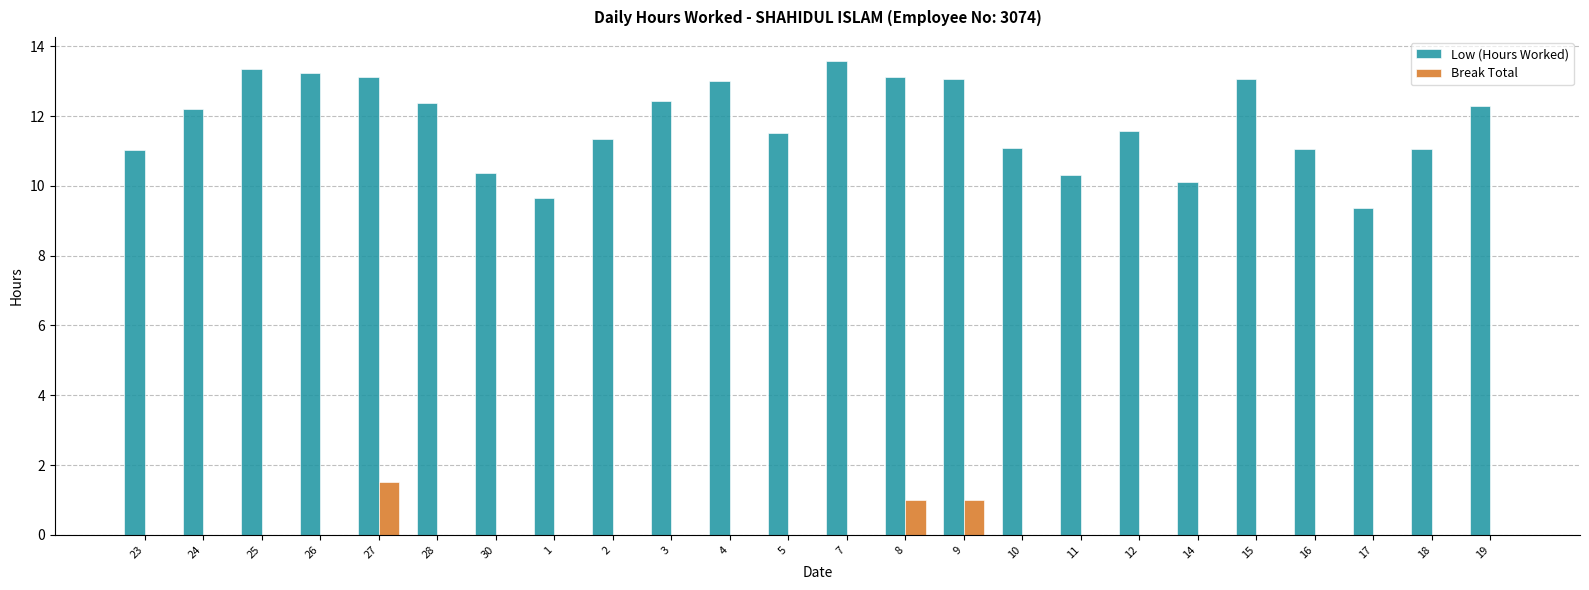

Which series has the largest range (max minus min)?

Low (Hours Worked)